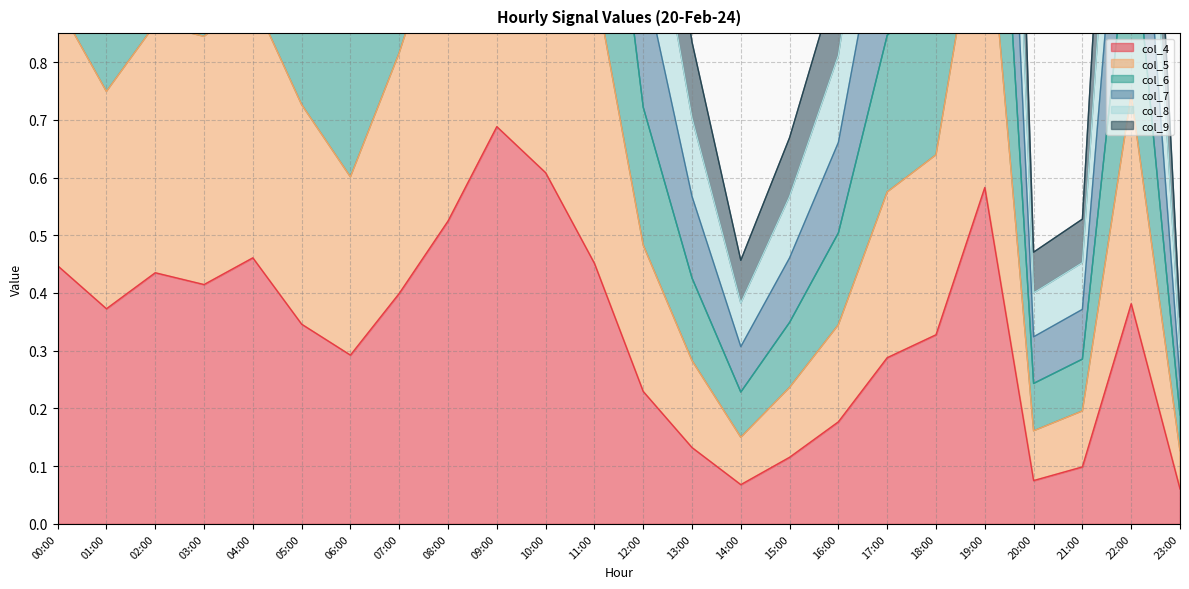

Reading left to right, what are all the values shown in this chart?

col_4: 0.4	0.4	0.4	0.4	0.5	0.3	0.3	0.4	0.5	0.7	0.6	0.5	0.2	0.1	0.1	0.1	0.2	0.3	0.3	0.6	0.1	0.1	0.4	0.1
col_5: 2.1	1.8	2.0	2.0	2.1	1.8	1.5	2.0	2.6	3.6	3.1	2.3	1.2	0.7	0.4	0.6	0.8	1.4	1.5	2.6	0.4	0.5	1.7	0.3
col_6: 2.5	2.1	2.4	2.4	2.5	2.1	1.7	2.3	3.1	4.3	3.6	2.7	1.4	0.8	0.5	0.7	1.0	1.6	1.7	3.1	0.5	0.5	2.0	0.4
col_7: 1.7	1.5	1.7	1.7	1.7	1.5	1.2	1.6	2.1	2.9	2.5	1.9	1.0	0.6	0.3	0.5	0.7	1.1	1.2	2.1	0.3	0.4	1.4	0.2
col_8: 1.3	1.1	1.3	1.2	1.3	1.1	0.9	1.2	1.6	2.2	1.9	1.4	0.7	0.4	0.2	0.3	0.5	0.8	0.9	1.6	0.2	0.3	1.1	0.2
col_9: 0.9	0.7	0.9	0.8	0.9	0.7	0.6	0.8	1.1	1.4	1.3	0.9	0.5	0.3	0.2	0.2	0.3	0.6	0.6	1.1	0.2	0.2	0.7	0.1